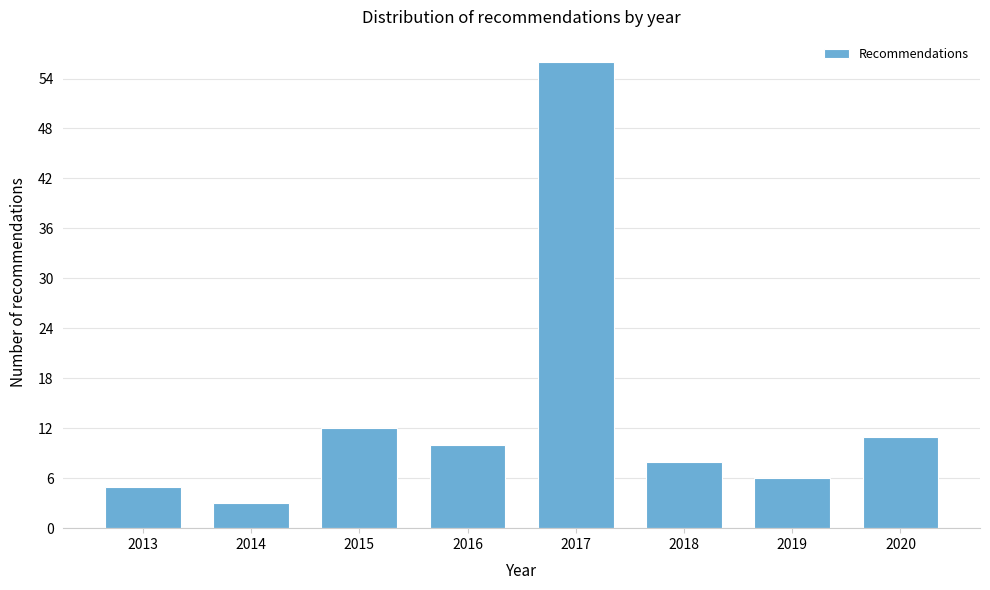

Reading left to right, what are all the values shown in this chart?

5	3	12	10	56	8	6	11